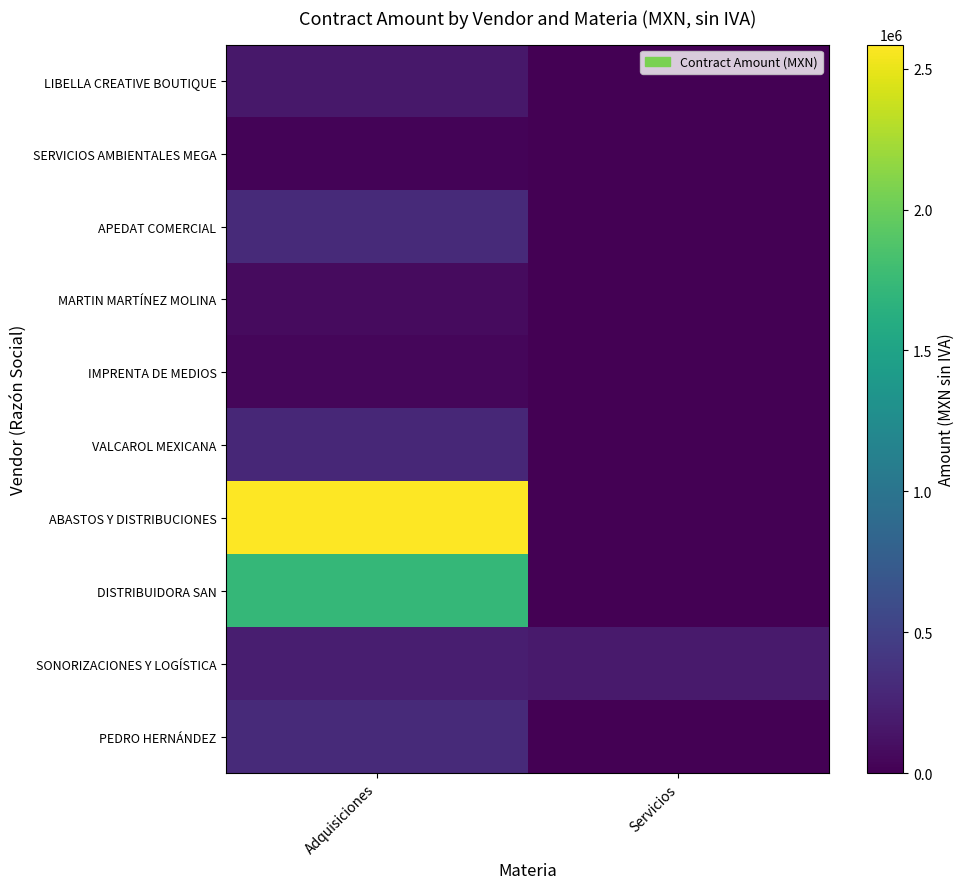

Which has a higher value, Adquisiciones or Servicios?

Adquisiciones